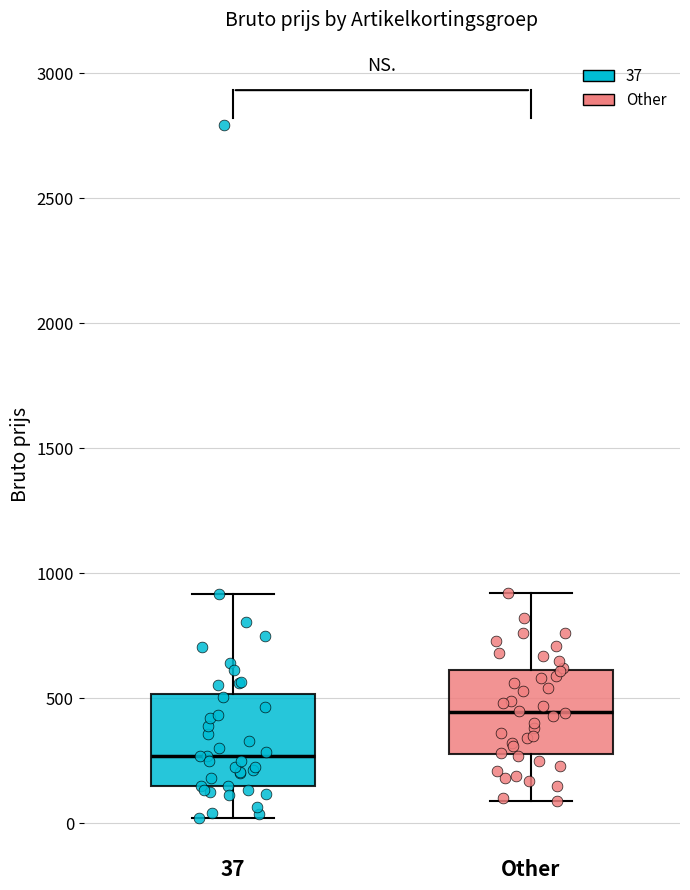

Where is the upper edge of the box for Other on the y-axis? The values are not printed on the chart, so give them approximately, as read against the axis.

600